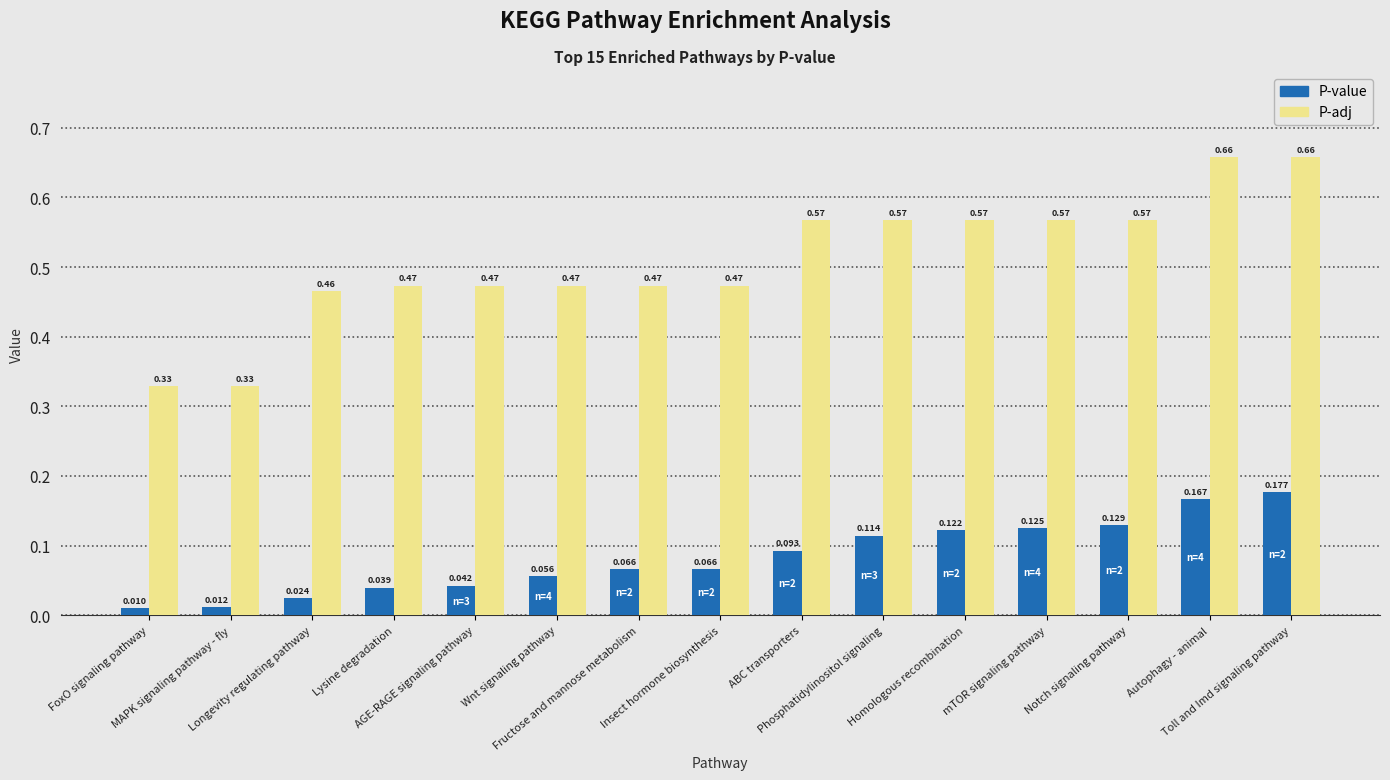

Which series has the largest range (max minus min)?

P-adj